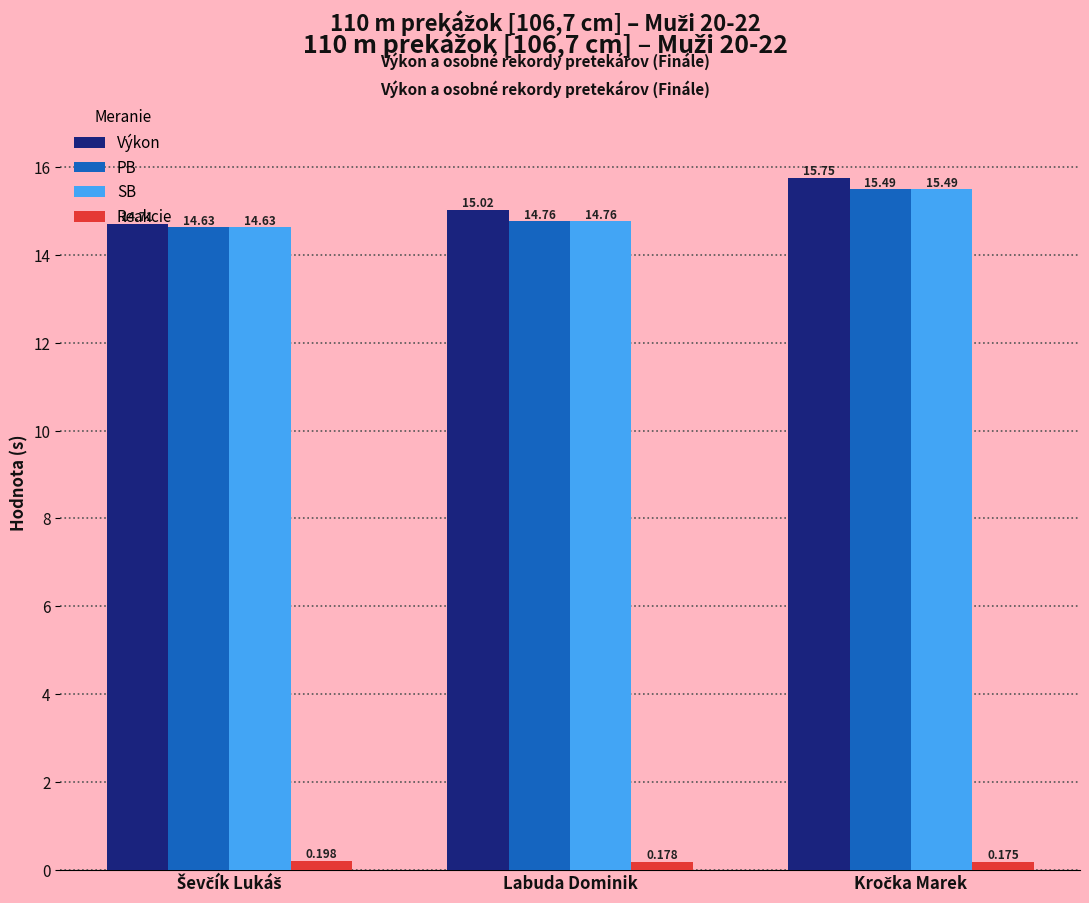

Where does the Výkon series first go above 15?

Labuda Dominik